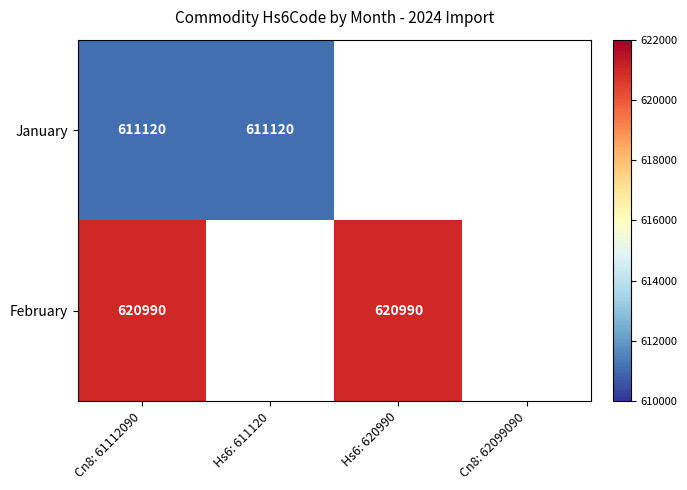

Is it true that January equals 800280 at Hs6: 611120?

False